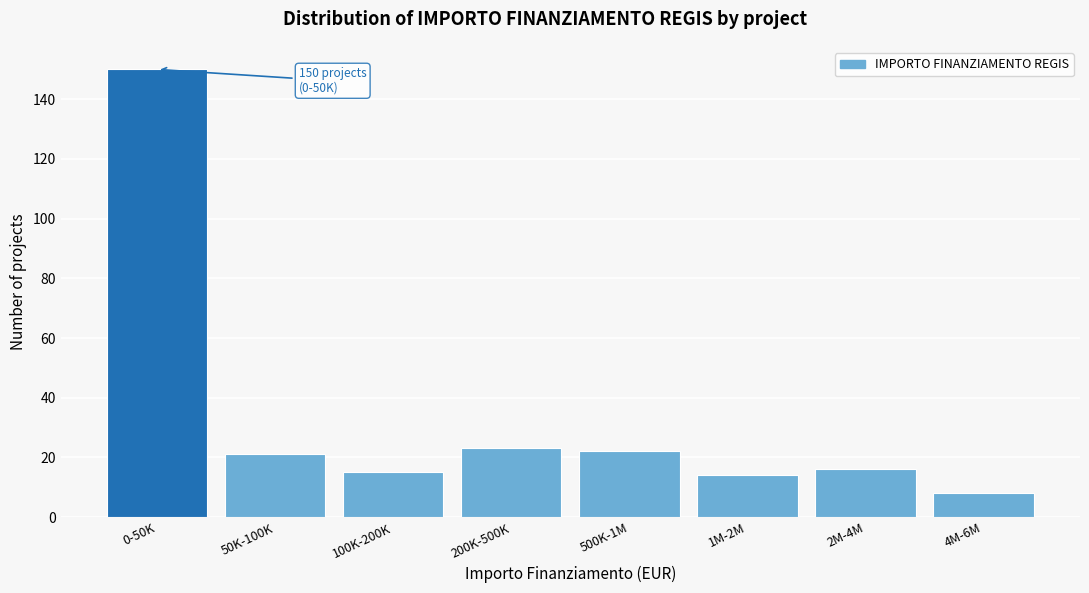

Reading left to right, list all the values displayed in this chart.

0-50K=150	50K-100K=21	100K-200K=15	200K-500K=23	500K-1M=22	1M-2M=14	2M-4M=16	4M-6M=8